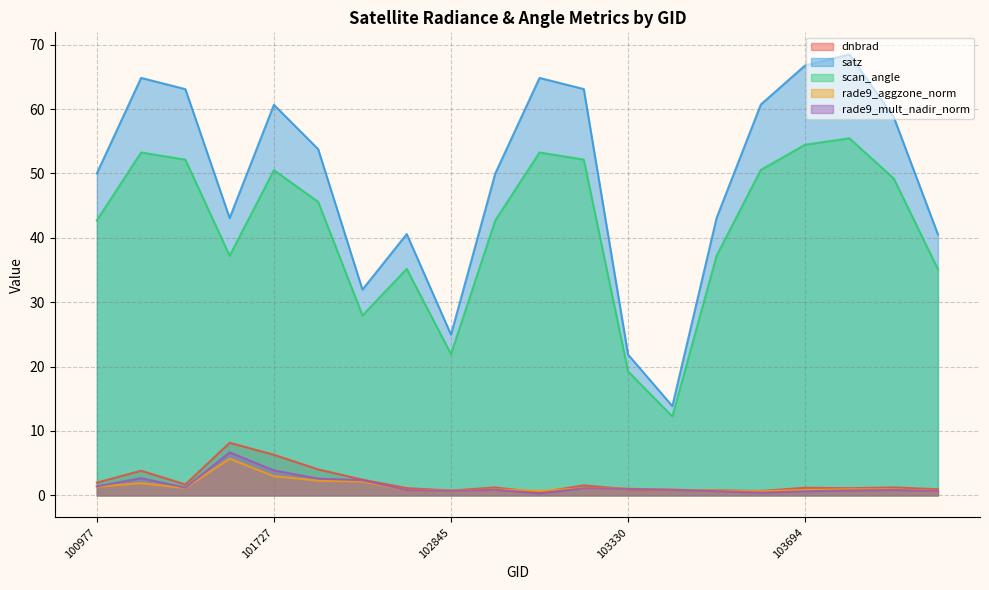

What is the difference between the highest and lowest values at 104397?

67.7